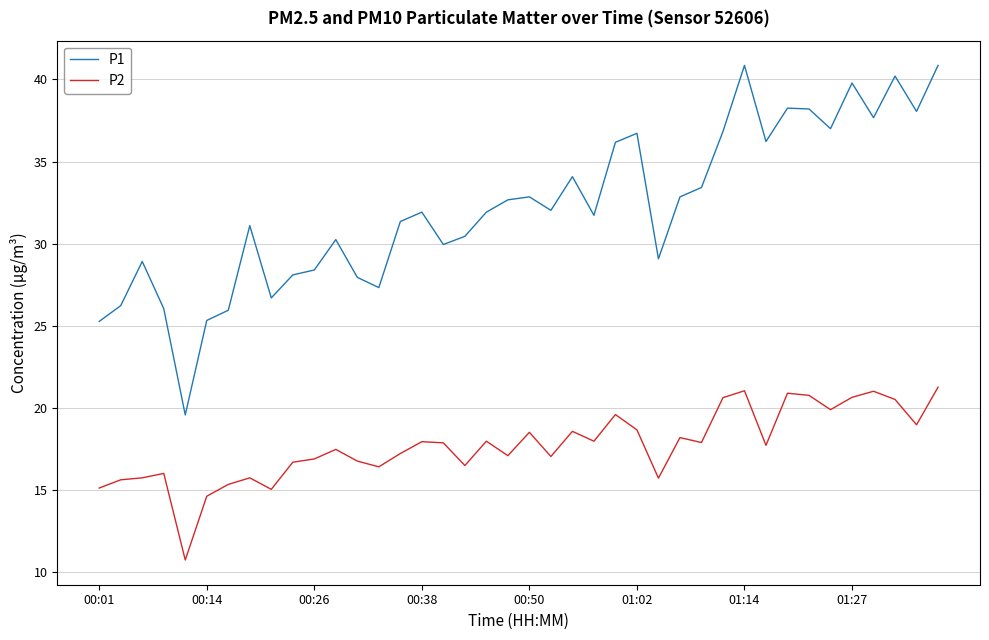

What is the difference between the maximum and minimum values in the P1 series?

21.3